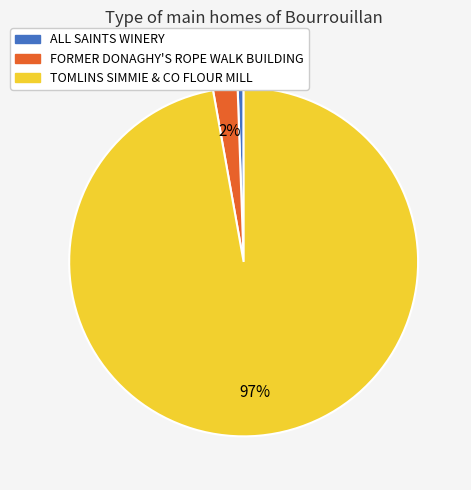

Which slice is the smallest?

ALL SAINTS WINERY